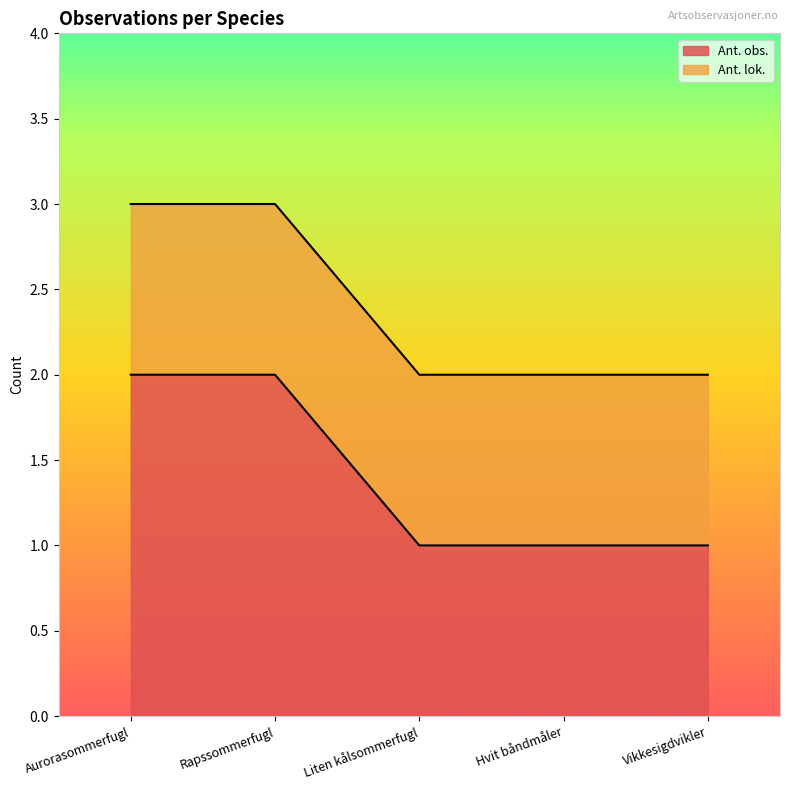

Reading left to right, list all the values displayed in this chart.

2	2	1	1	1